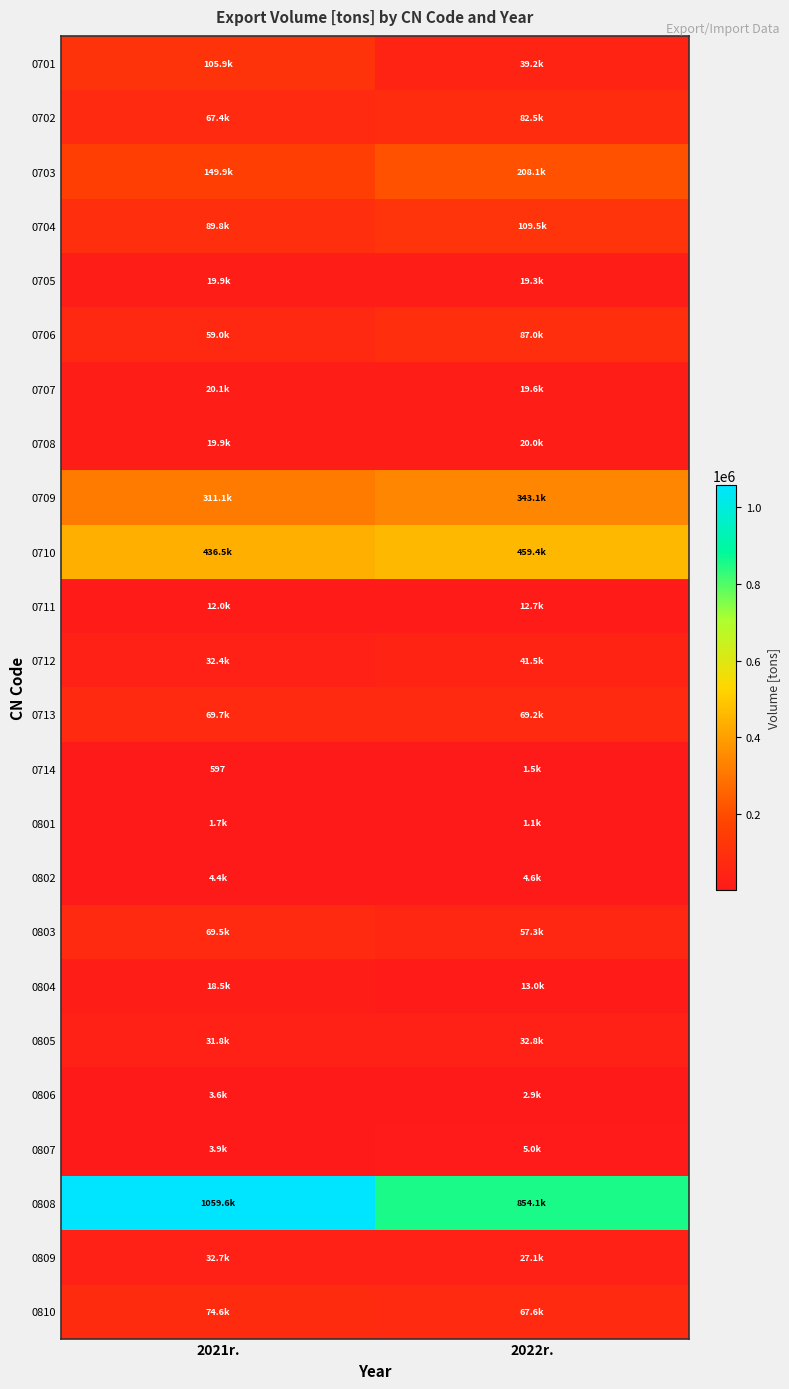

Where does the 0807 series first go above 5045?

2022r.